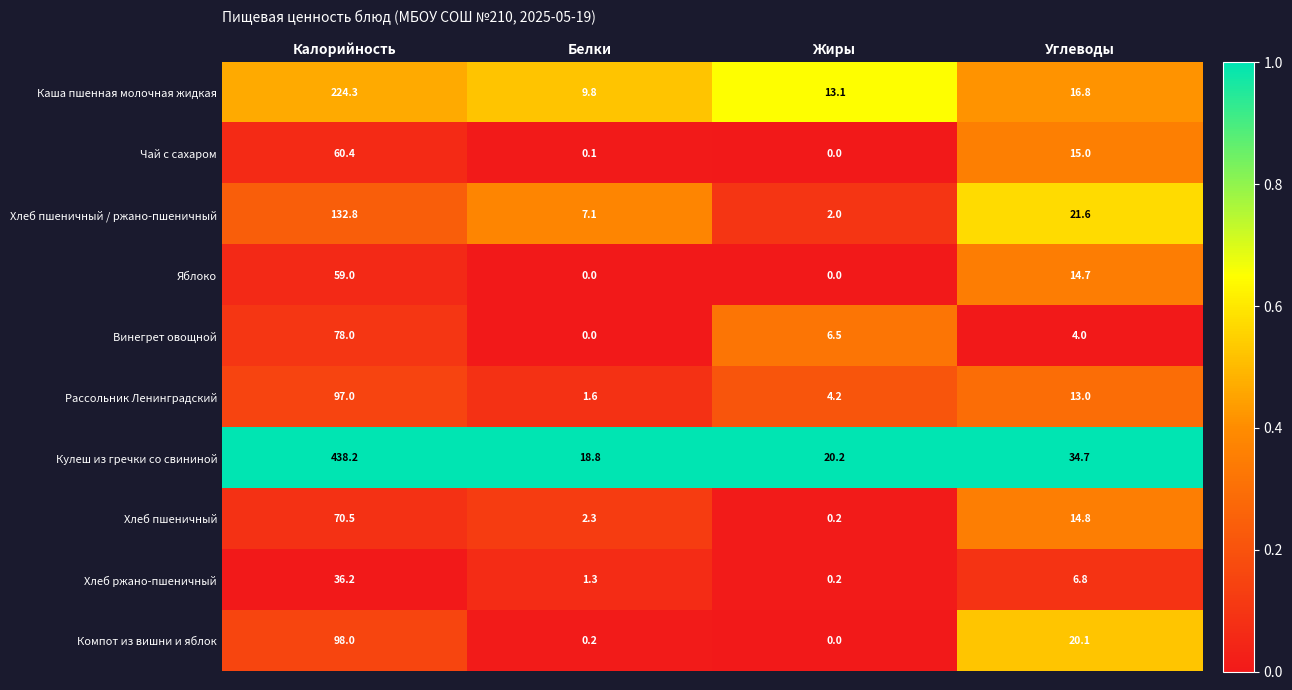

Which category has the highest value across all series?

Калорийность